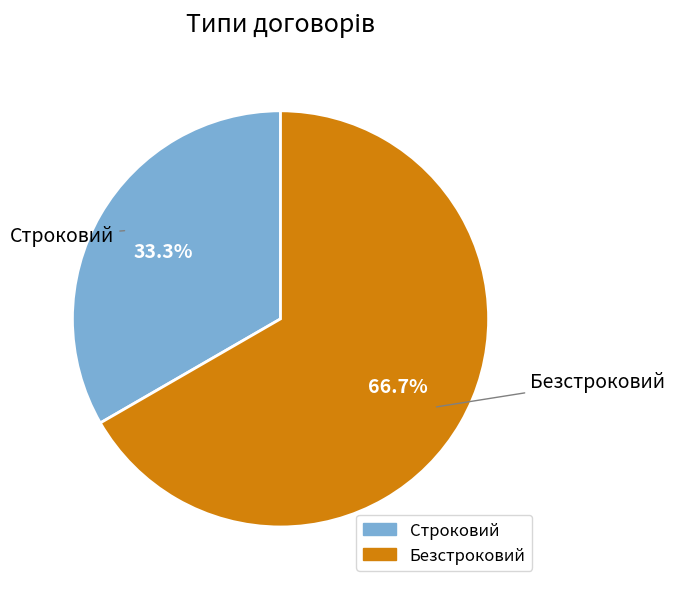

How many segments does this pie chart have?

2